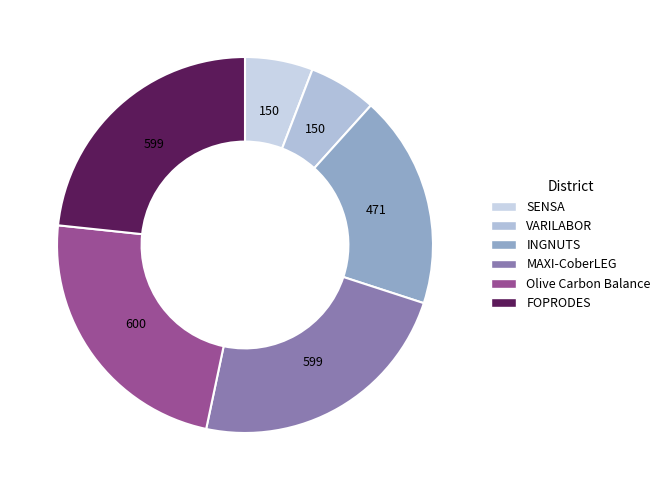

Is the sum of FOPRODES and INGNUTS greater than half?

No